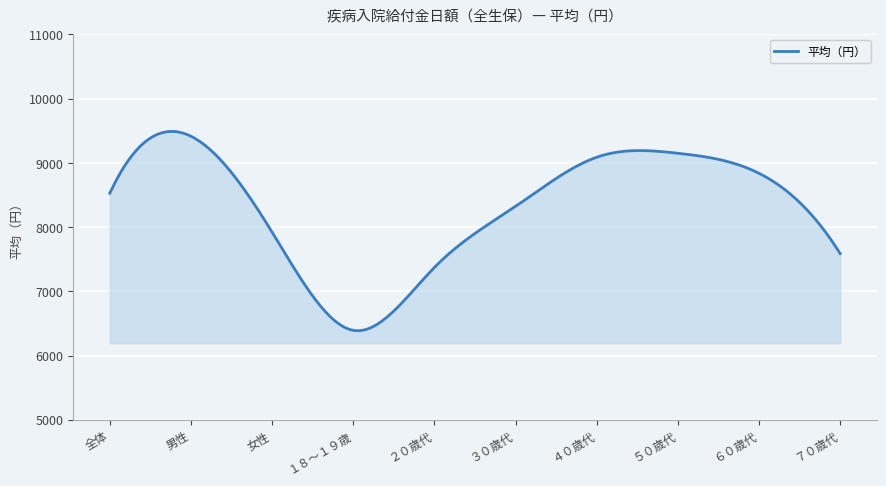

What is the difference between the maximum and minimum values?

3102.6